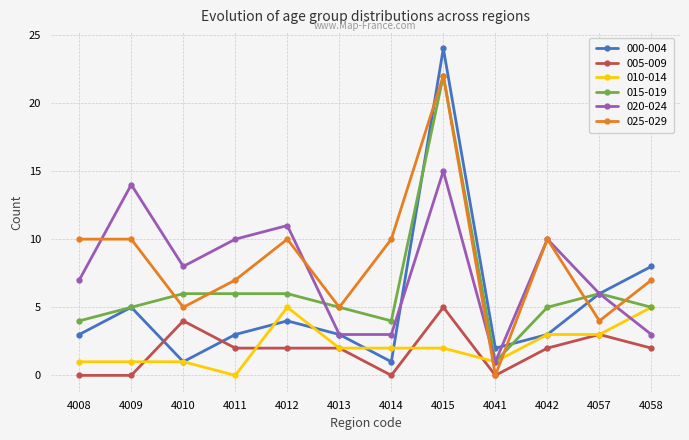

Which series has the largest total across all categories?

025-029